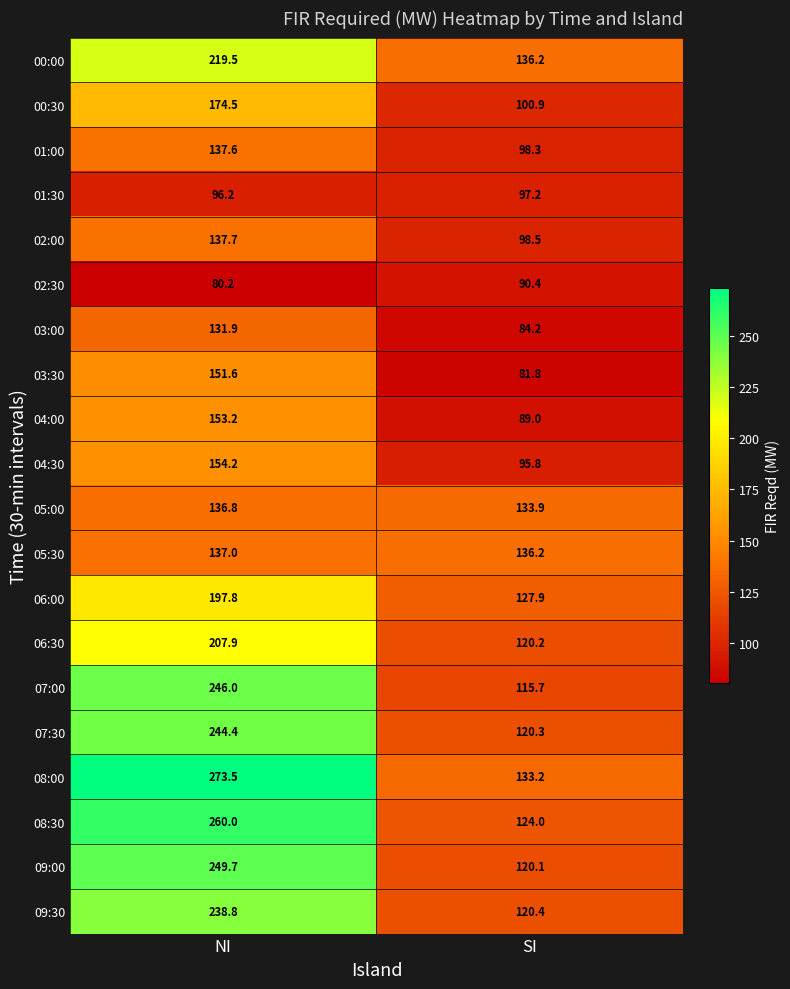

What is the greatest value displayed?

273.5